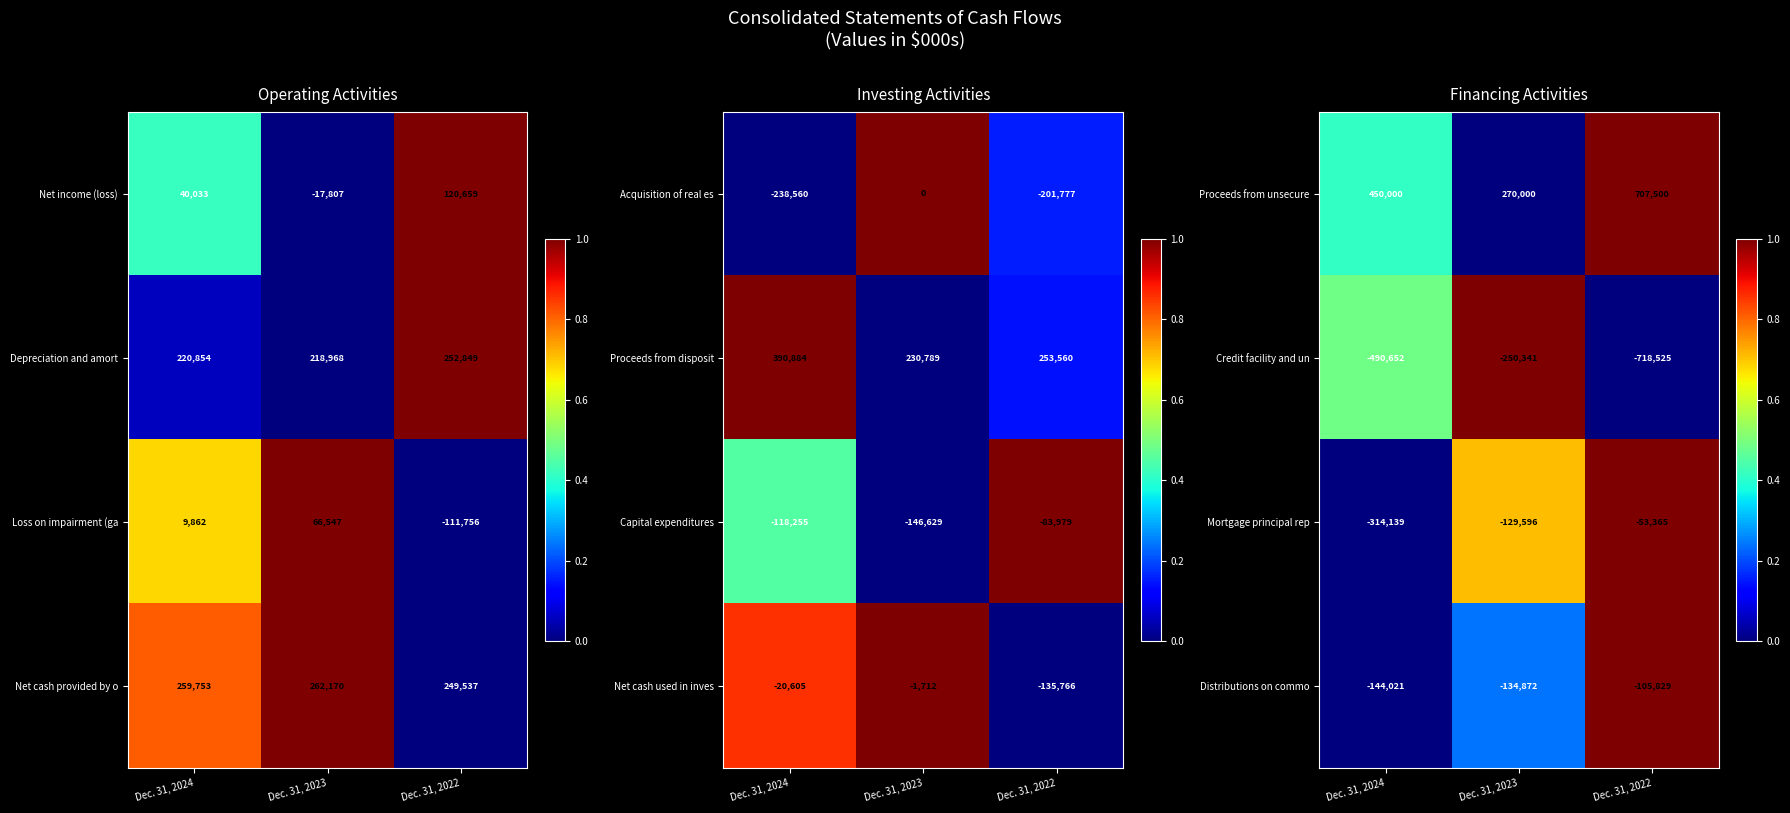

At which label does Distributions on commo first exceed -134872?

Dec. 31, 2022